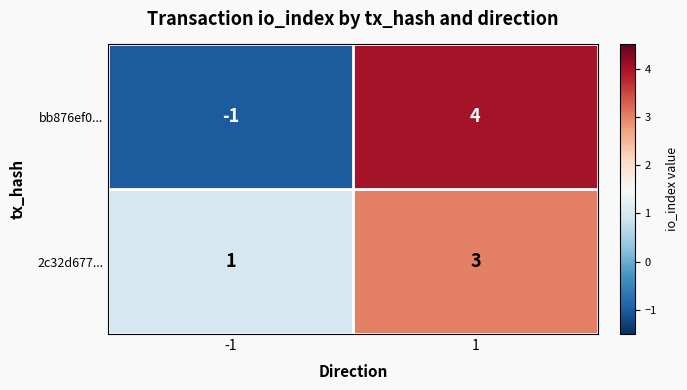

Read the bb876ef0... value at 1.

4